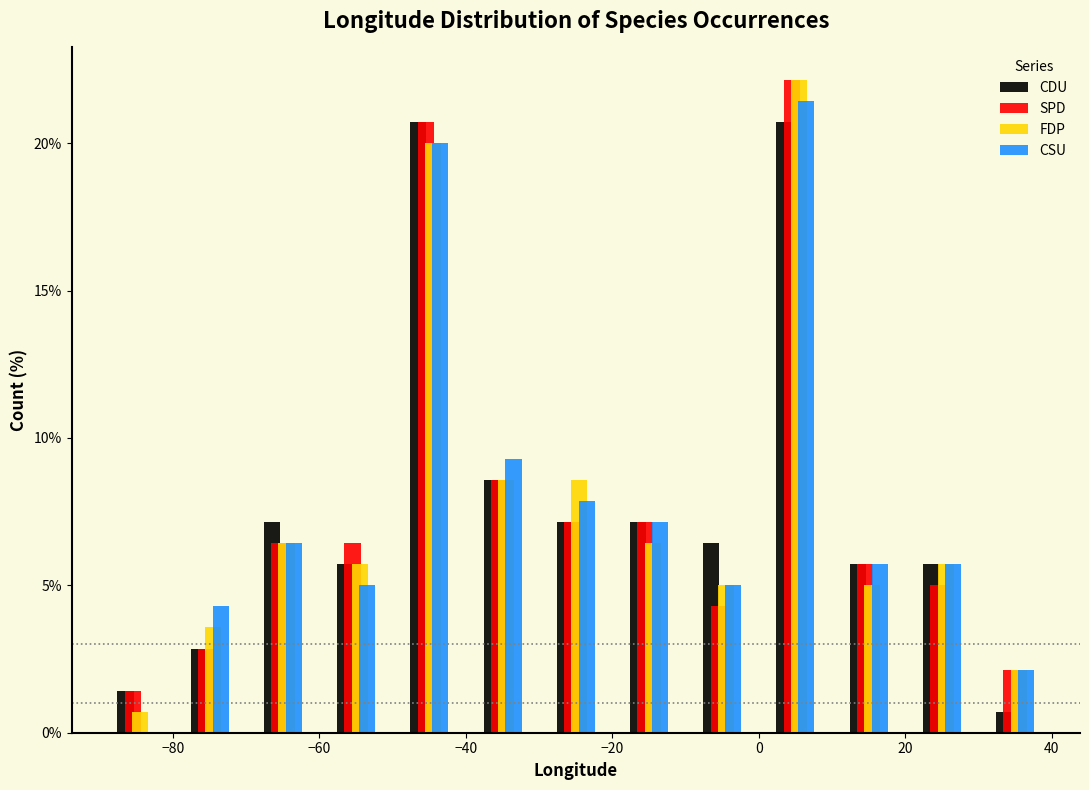

Reading left to right, list every range on the x-axis with the height of the bar of each series over it. The values are not printed on the chart, so give them approximately, as read against the axis.

-90 to -80: CDU=1.5	SPD=1.5	FDP=0.5	CSU=0
-80 to -70: CDU=3.0	SPD=3.0	FDP=3.5	CSU=4.5
-70 to -60: CDU=7.0	SPD=6.5	FDP=6.5	CSU=6.5
-60 to -50: CDU=5.5	SPD=6.5	FDP=5.5	CSU=5.0
-50 to -40: CDU=20.5	SPD=20.5	FDP=20.0	CSU=20.0
-40 to -30: CDU=8.5	SPD=8.5	FDP=8.5	CSU=9.5
-30 to -20: CDU=7.0	SPD=7.0	FDP=8.5	CSU=8.0
-20 to -10: CDU=7.0	SPD=7.0	FDP=6.5	CSU=7.0
-10 to 0: CDU=6.5	SPD=4.5	FDP=5.0	CSU=5.0
0 to 10: CDU=20.5	SPD=22.0	FDP=22.0	CSU=21.5
10 to 20: CDU=5.5	SPD=5.5	FDP=5.0	CSU=5.5
20 to 30: CDU=5.5	SPD=5.0	FDP=5.5	CSU=5.5
30 to 40: CDU=0.5	SPD=2.0	FDP=2.0	CSU=2.0